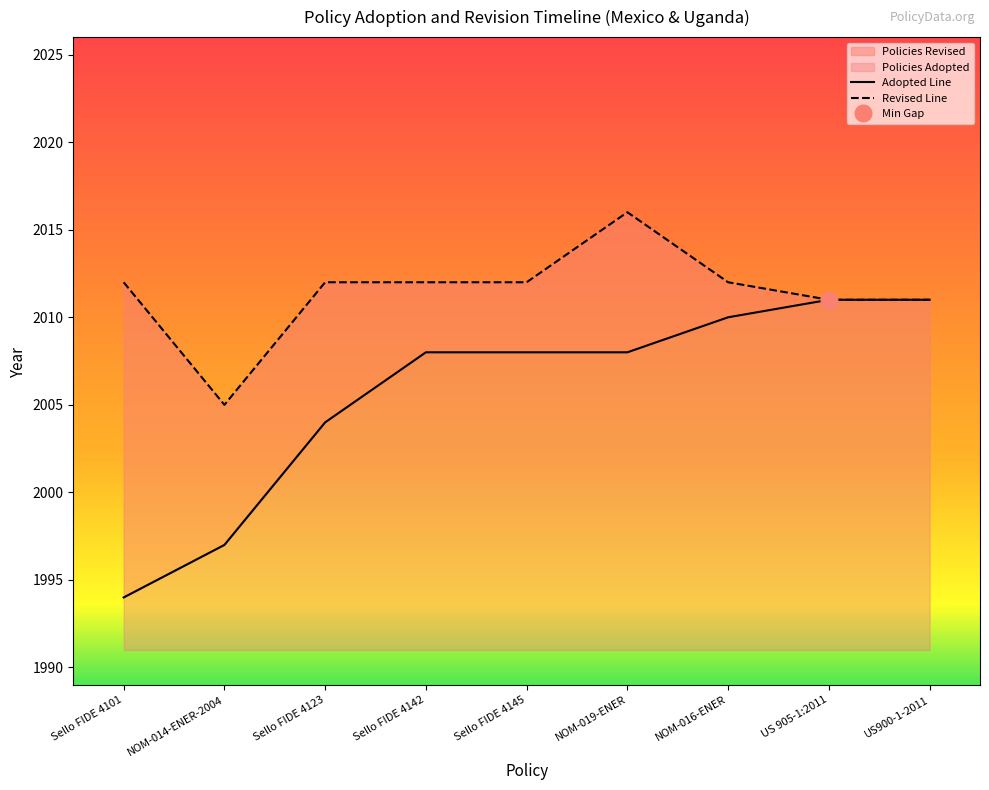

What is the difference between the maximum and minimum values in the Adopted Line series?

17